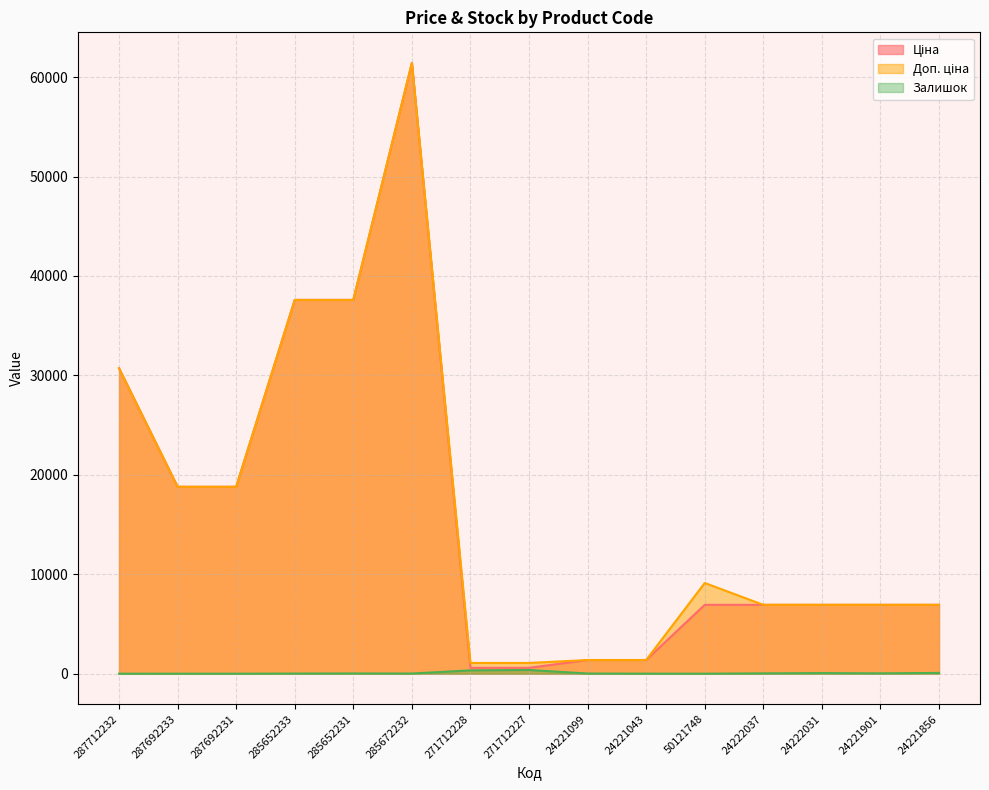

The Залишок series shows 0.0 at 287692231. True or false?

True